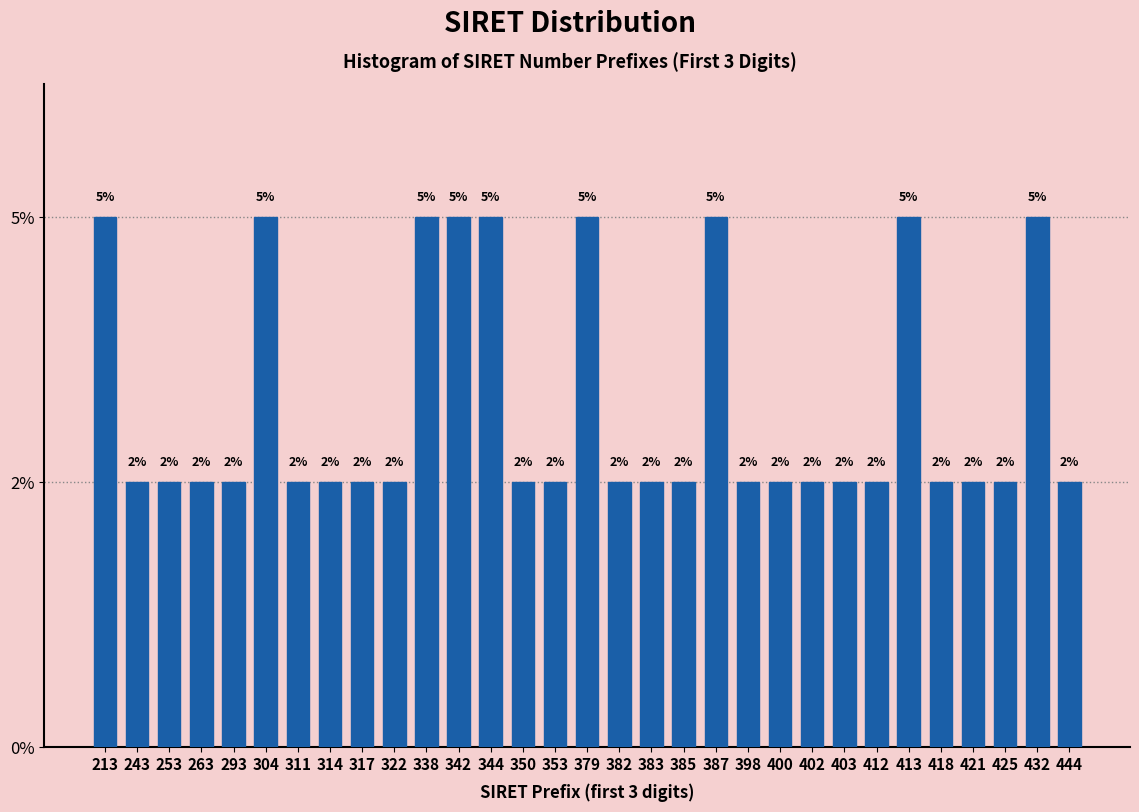

Does the chart contain any negative values?

No